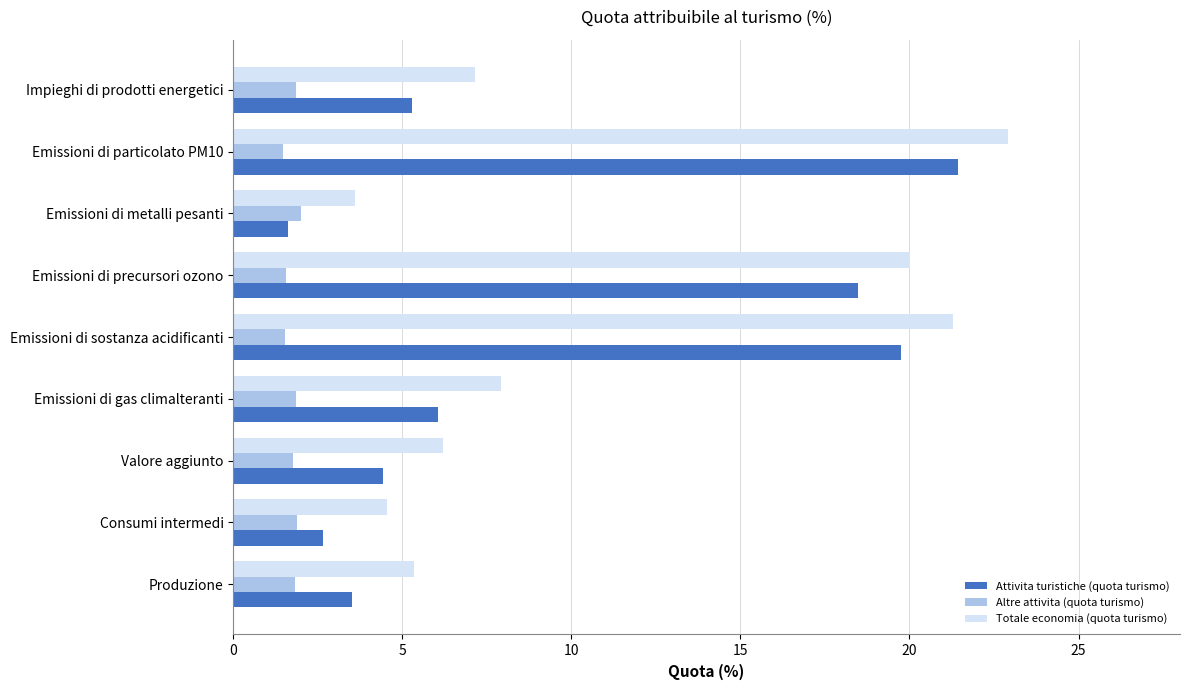

At which label does Attivita turistiche (quota turismo) reach its peak?

Emissioni di particolato PM10